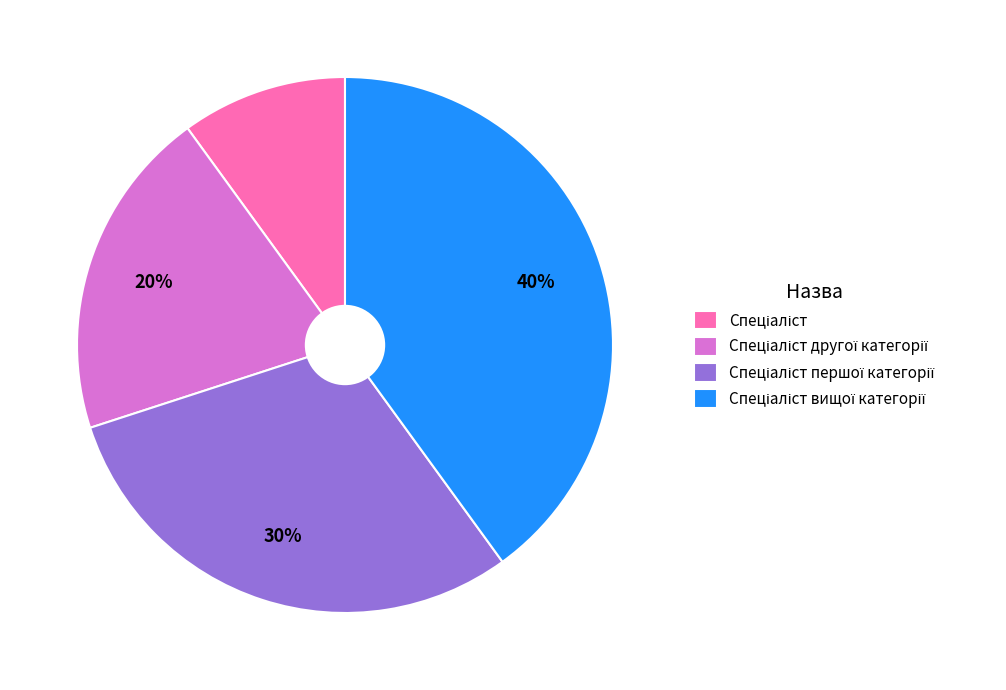

To the nearest percent, what is the average slice percentage?

25%